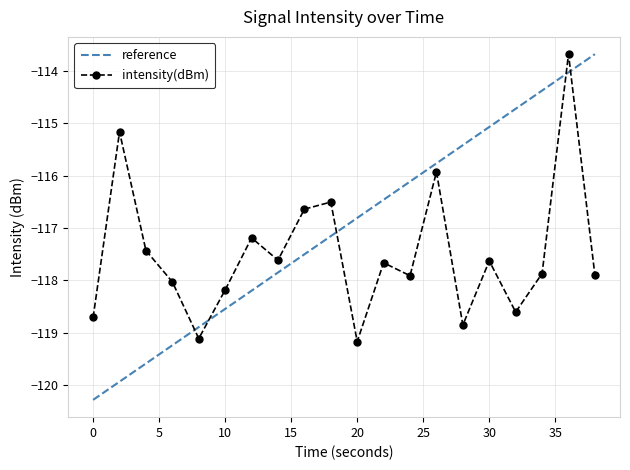

In intensity(dBm), how many points are higher than both neighbors (excluding endpoints)?

7